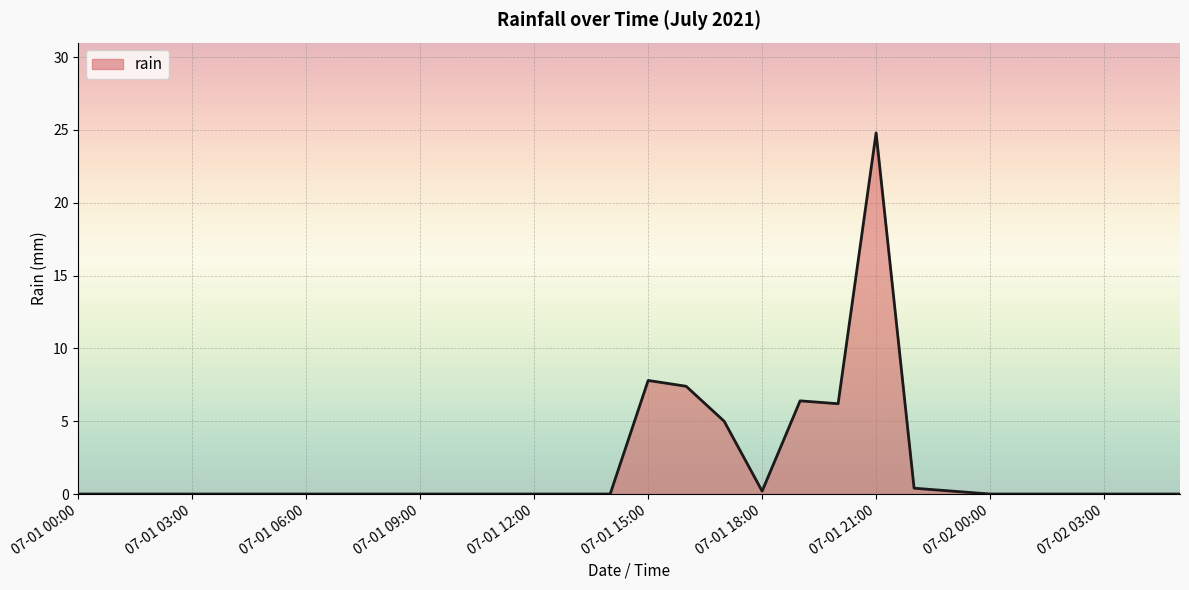

Count the number of categories in the chart.

30